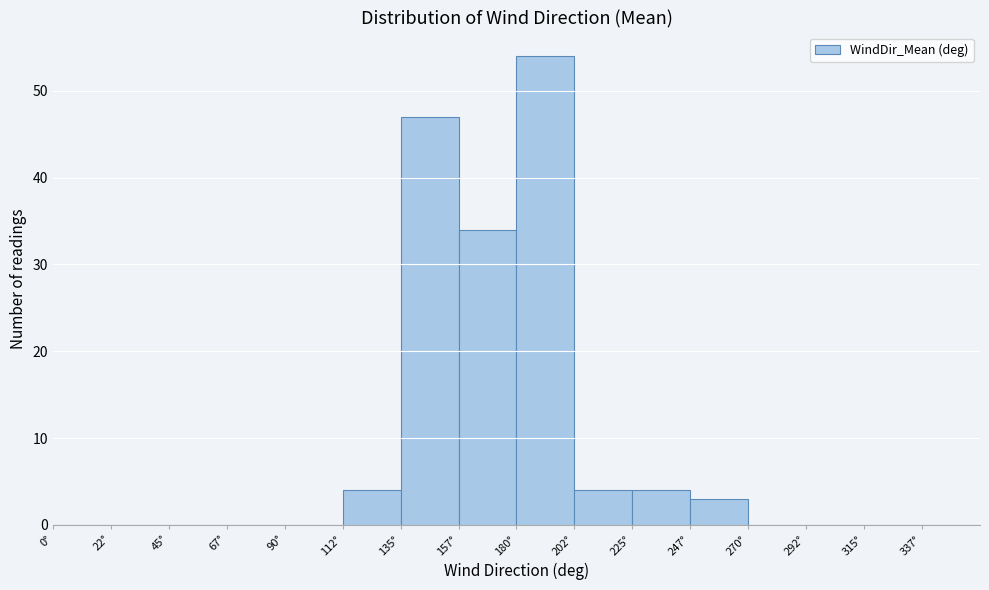

Reading left to right, list every bar in this chart as the range it spans on the x-axis followed by its height. Neither the bar edges nor the heights are printed on the chart, so give them approximately, as read against the axes.

0.0 to 22.5: 0
22.5 to 45.0: 0
45.0 to 67.5: 0
67.5 to 90.0: 0
90.0 to 112.5: 0
112.5 to 135.0: 4
135.0 to 157.5: 47
157.5 to 180.0: 34
180.0 to 202.5: 54
202.5 to 225.0: 4
225.0 to 247.5: 4
247.5 to 270.0: 3
270.0 to 292.5: 0
292.5 to 315.0: 0
315.0 to 337.5: 0
337.5 to 360.0: 0